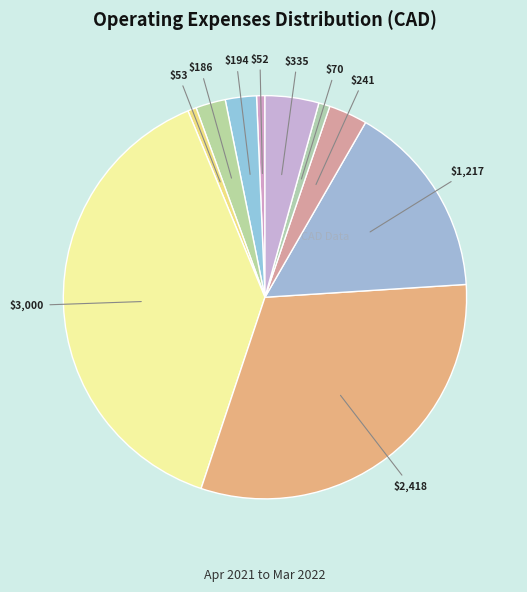

Count the number of slices in the pie.

10